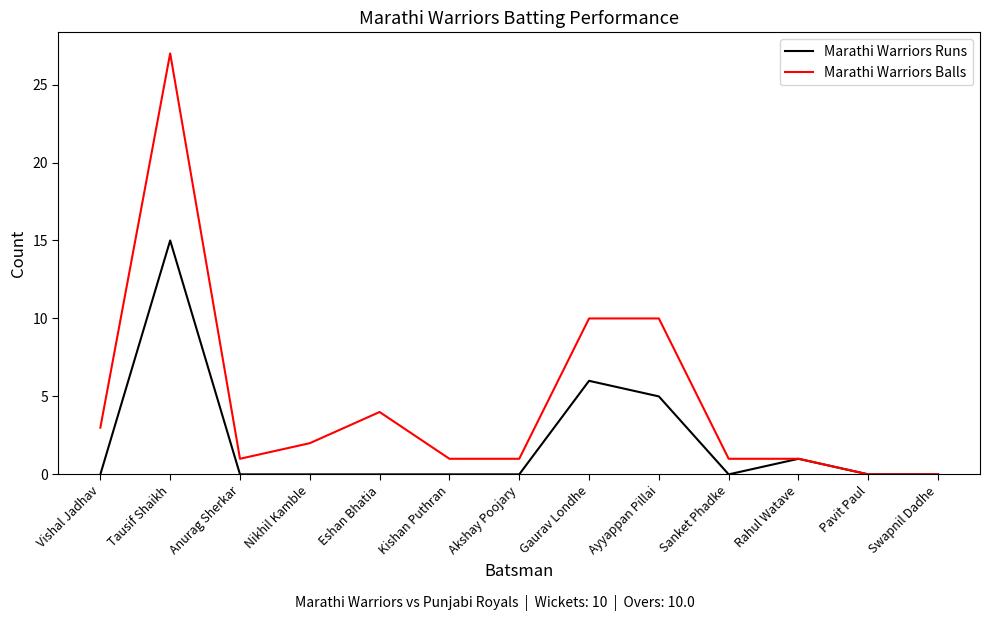

At which label does Marathi Warriors Balls first exceed 1?

Vishal Jadhav